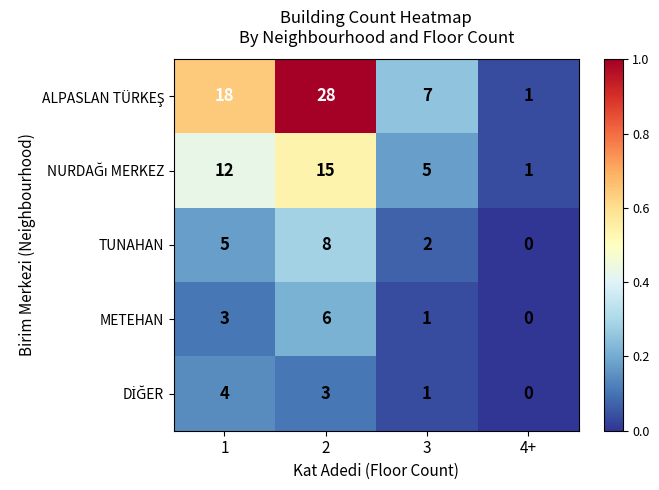

What is the sum of the TUNAHAN values at 4+ and 2?

8